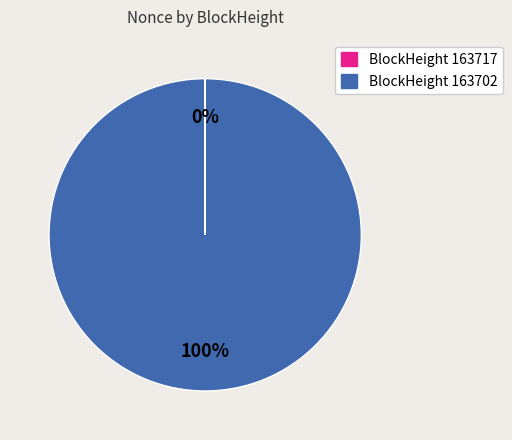

To the nearest percent, what is the difference between the largest and smallest slice percentages?

100%